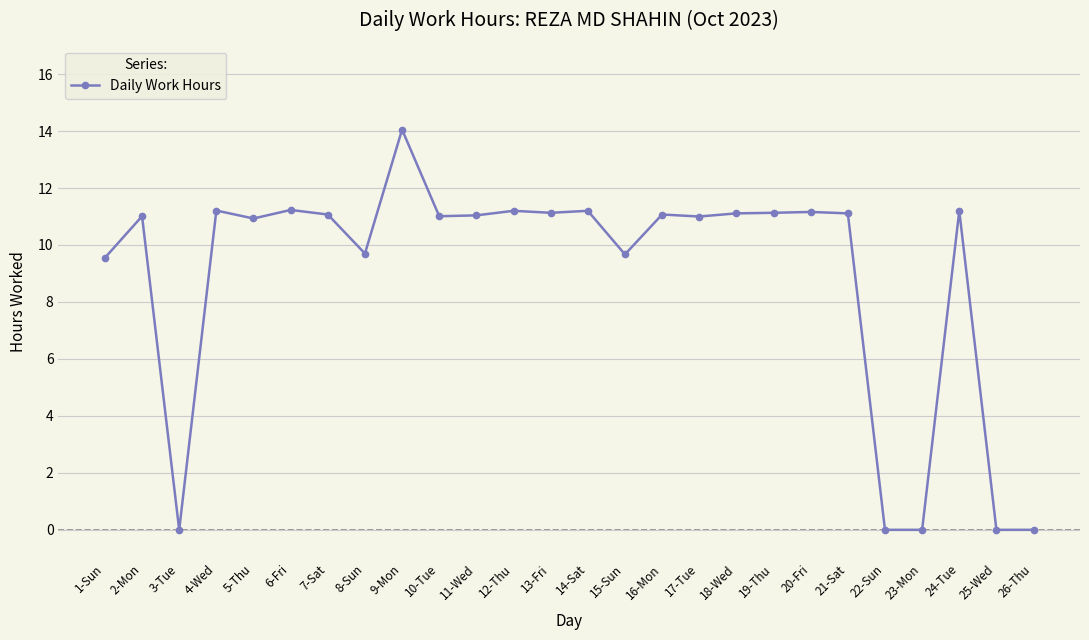

At which category does the chart reach its peak across all series?

9-Mon